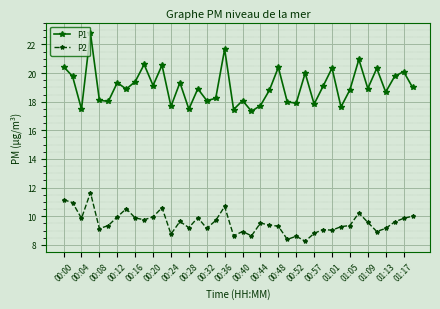

What is the greatest value displayed?

22.8